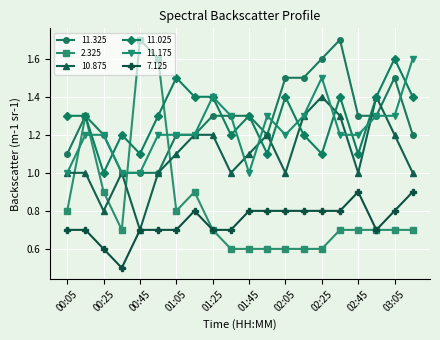

Which series has the largest range (max minus min)?

2.325